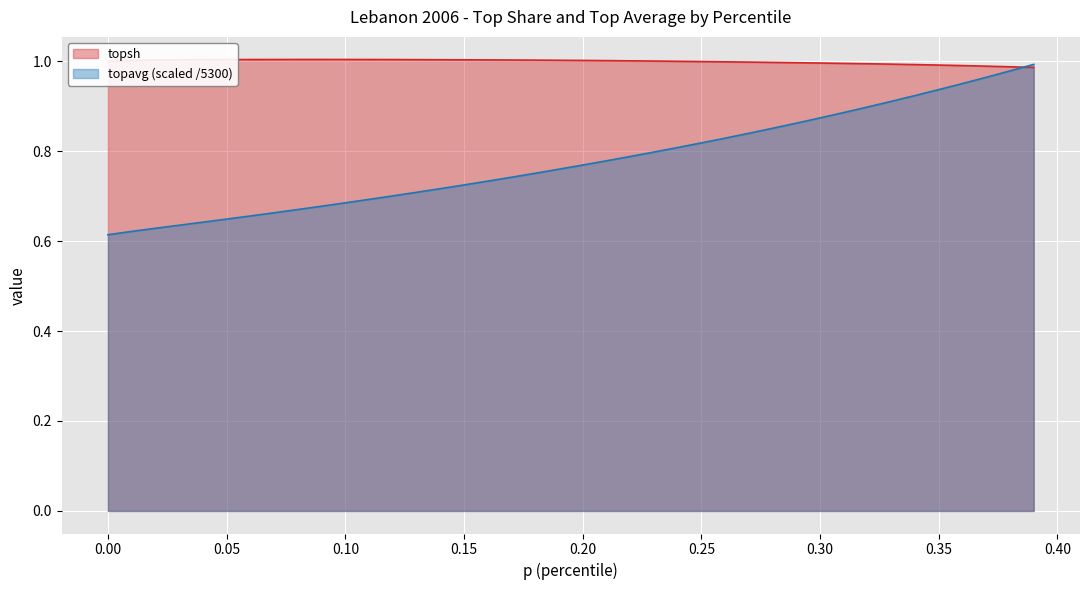

What is the sum of the topavg values at 0.27 and 0.19?

1.6